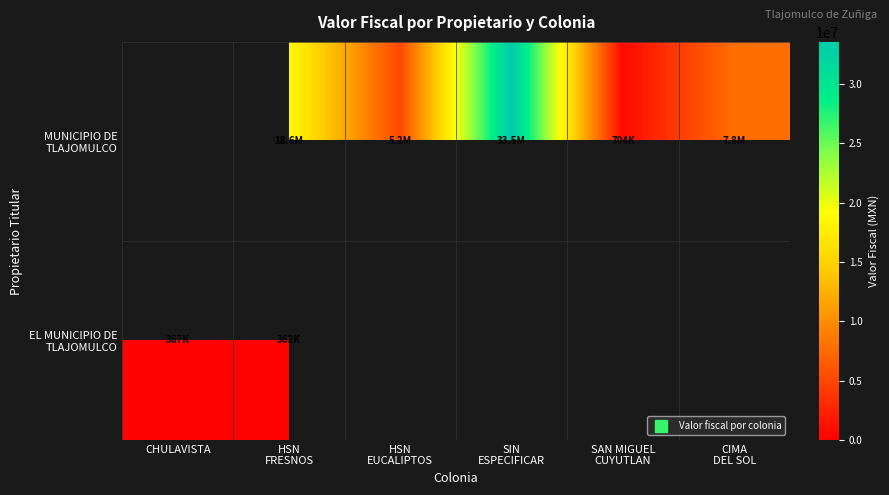

Which series changed the most between SIN ESPECIFICAR and CIMA DEL SOL?

MUNICIPIO DE TLAJOMULCO